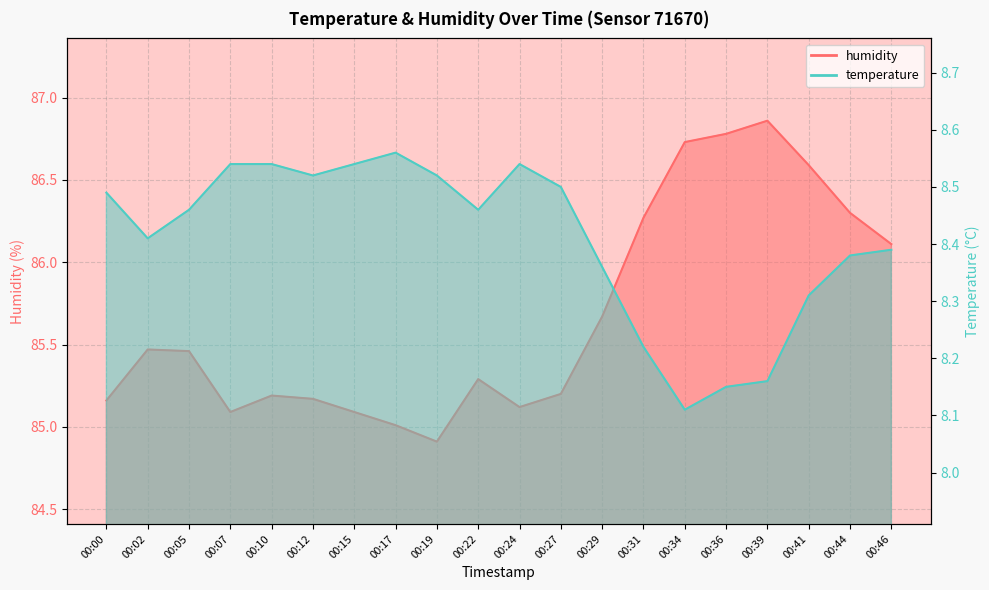

What is the spread (max minus min) of values at 00:00?

76.7